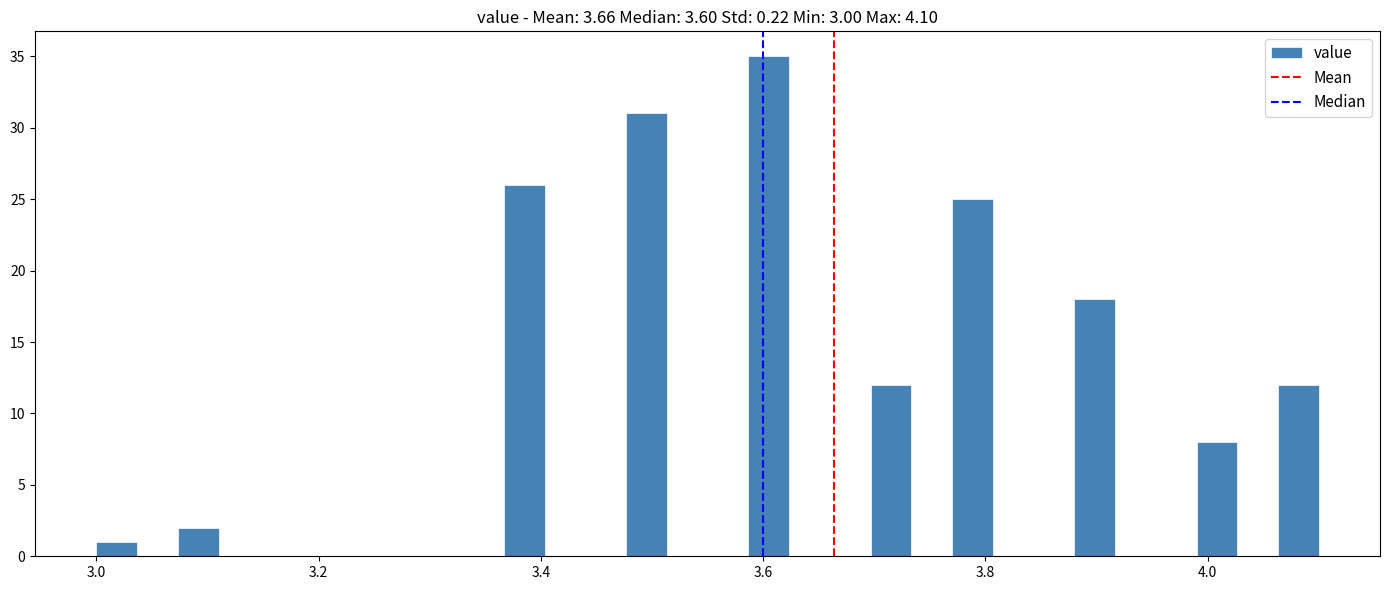

Around what value on the x-axis is the tallest bar? Give the approximate position of its centre, as read against the axis.

3.60